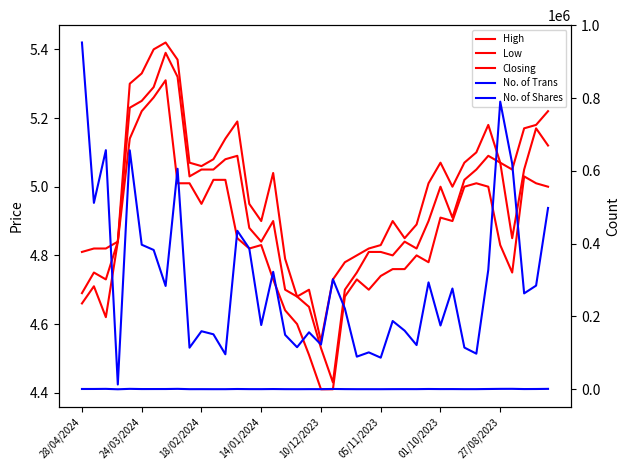

Is the value of High at 8 greater than the value of Closing at 34?

Yes